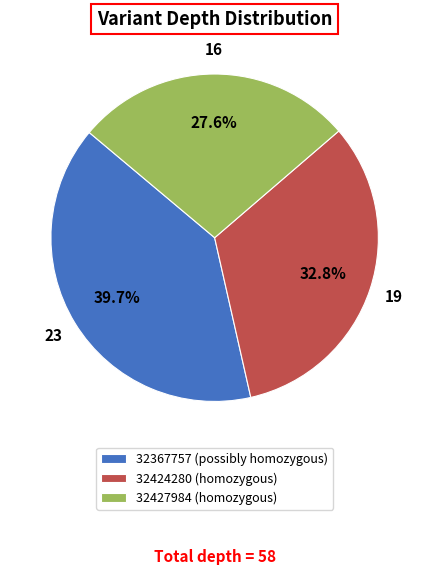

Is there any slice that represents more than half of the pie?

No